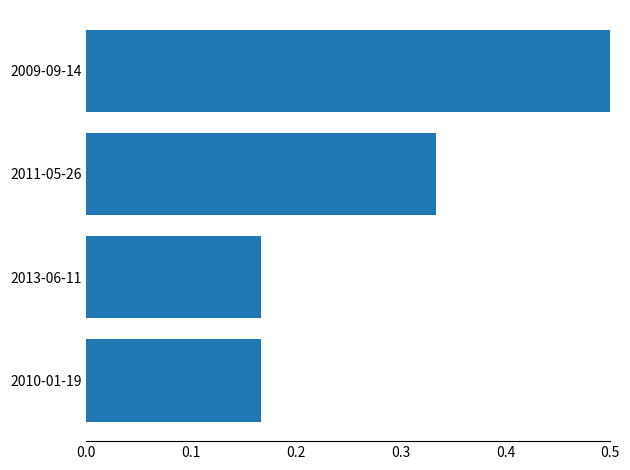

Between 0.2 and 0.0, which is larger?

0.2